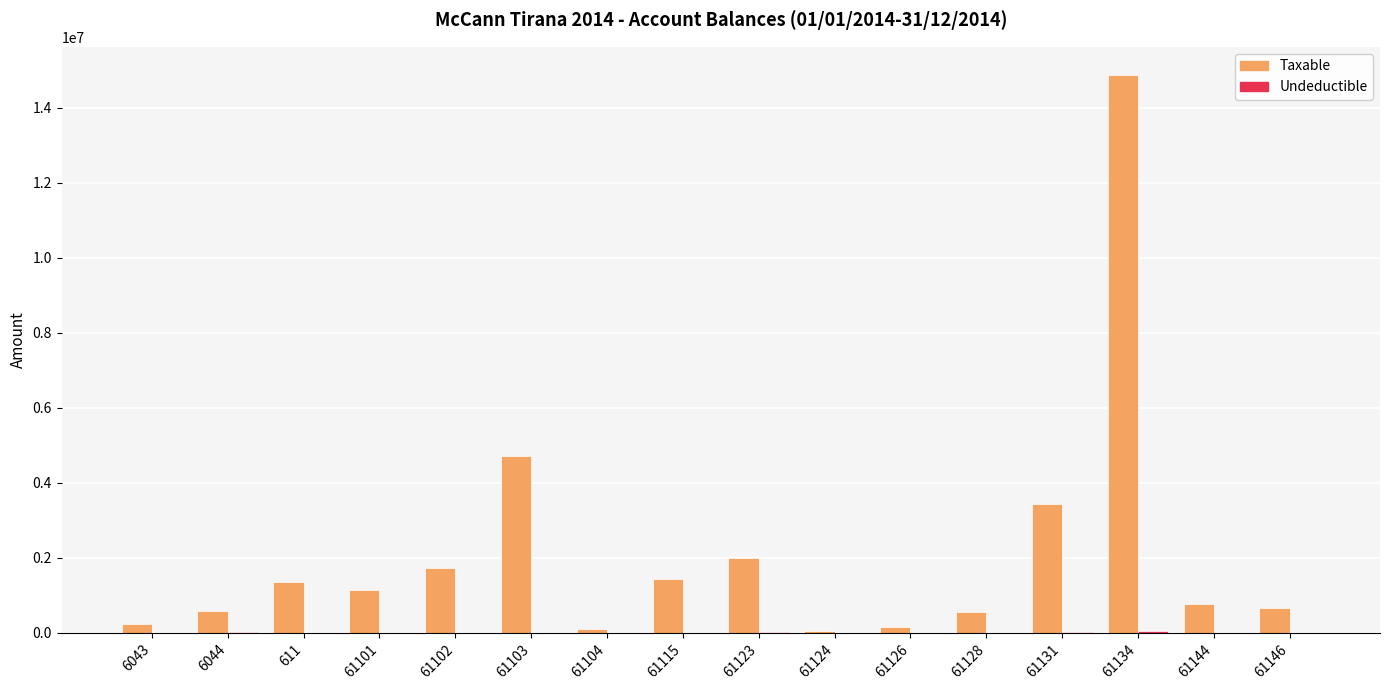

How many groups of bars are there?

16